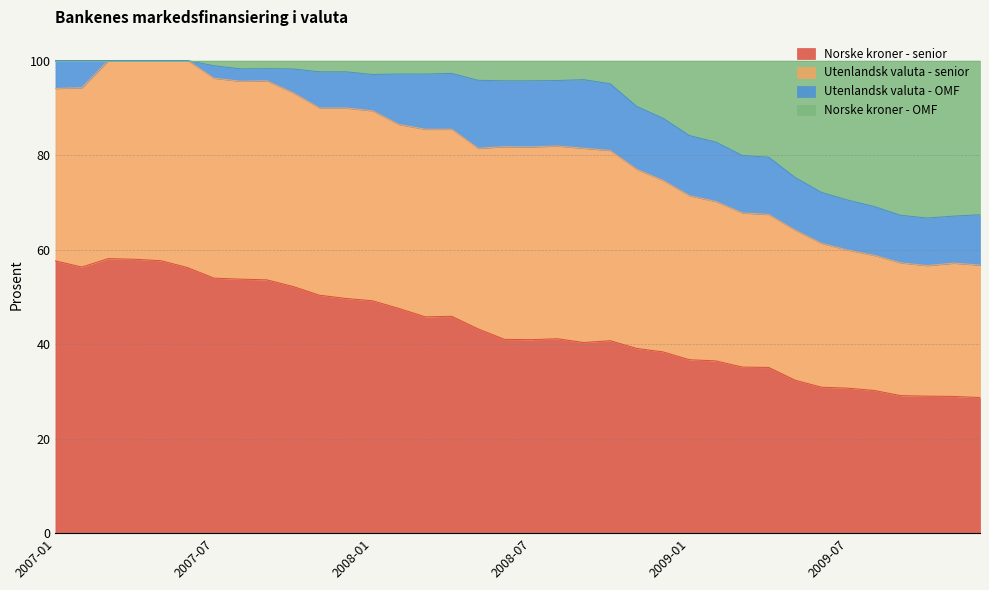

True or false: Norske kroner - OMF and Norske kroner - senior intersect in this chart.

False